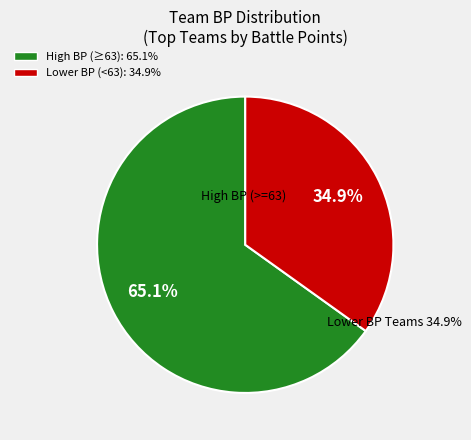

Does Team 4398 (BP=53) account for over 50% of the chart?

No